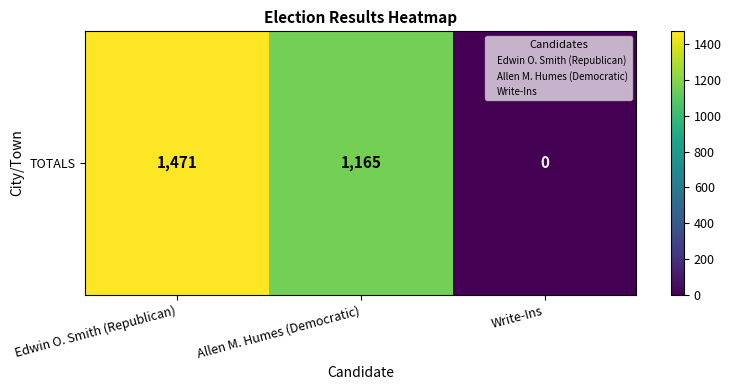

The value at Allen M. Humes (Democratic) is 1165. True or false?

True